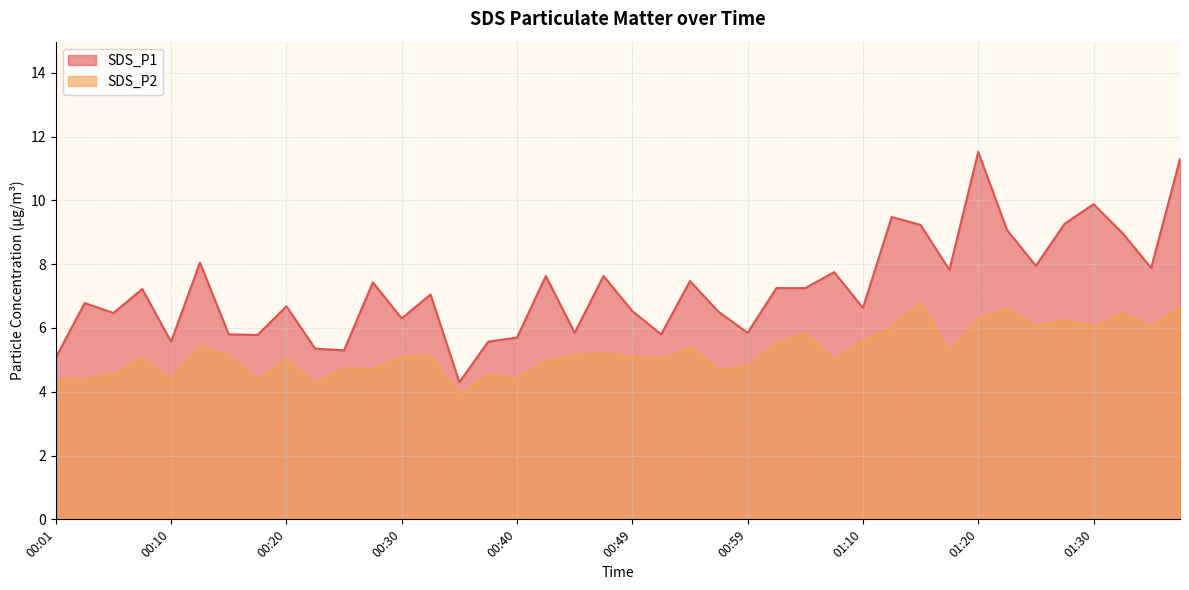

Is the value of SDS_P1 at 00:01 greater than the value of SDS_P2 at 00:25?

Yes